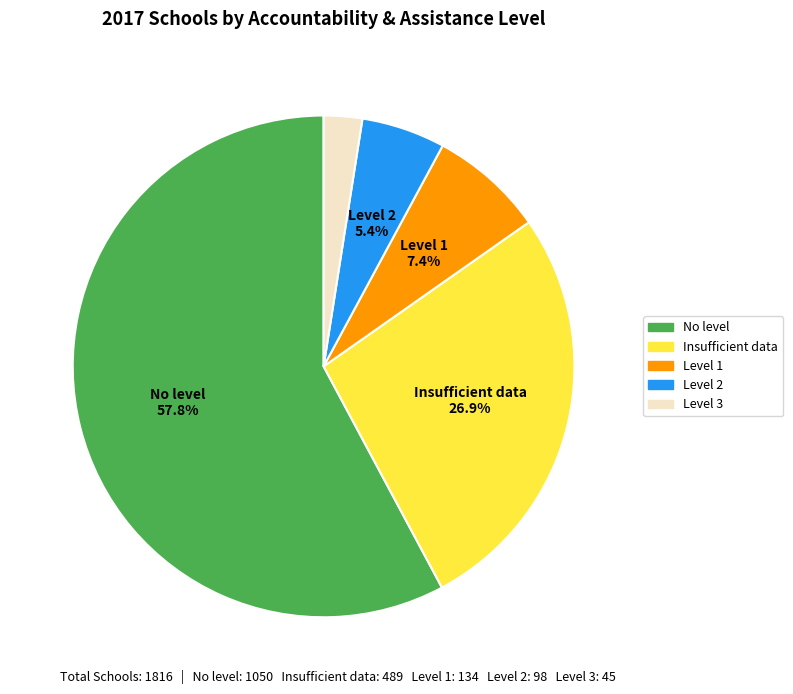

Is there a majority slice in this chart?

Yes